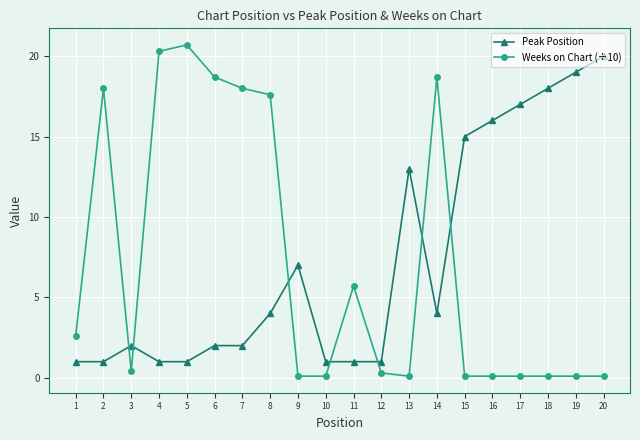

How many data points does each series have?

20